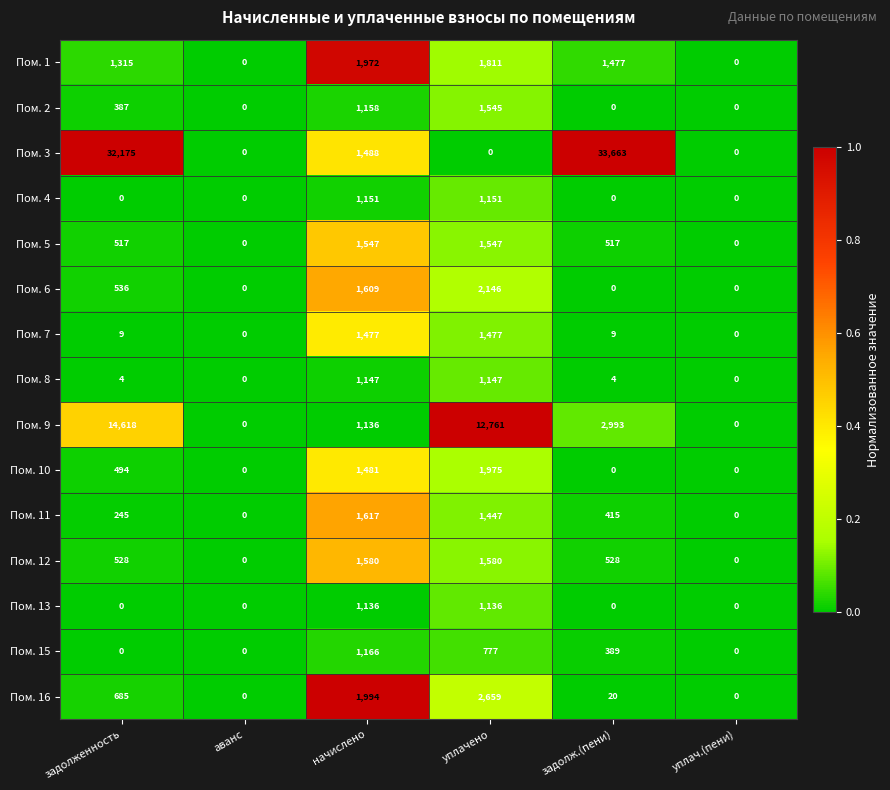

What is the greatest value displayed?

33663